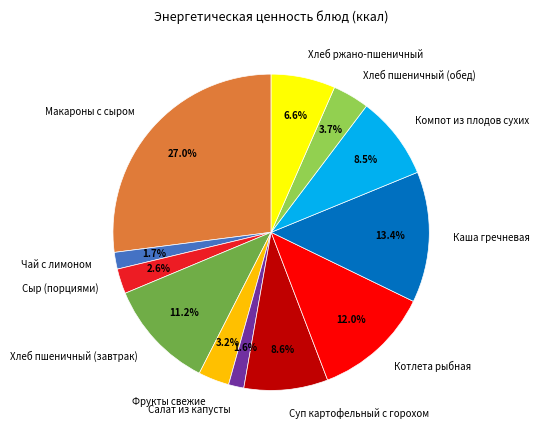

To the nearest percent, what is the average slice percentage?

8%